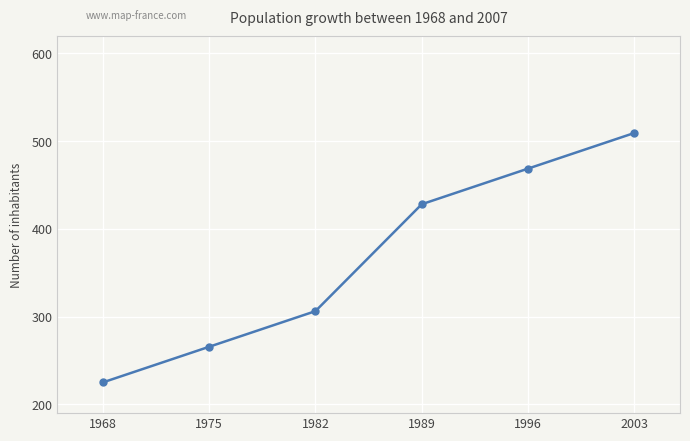

What is the change in value from 1989 to 1996?

+40.6